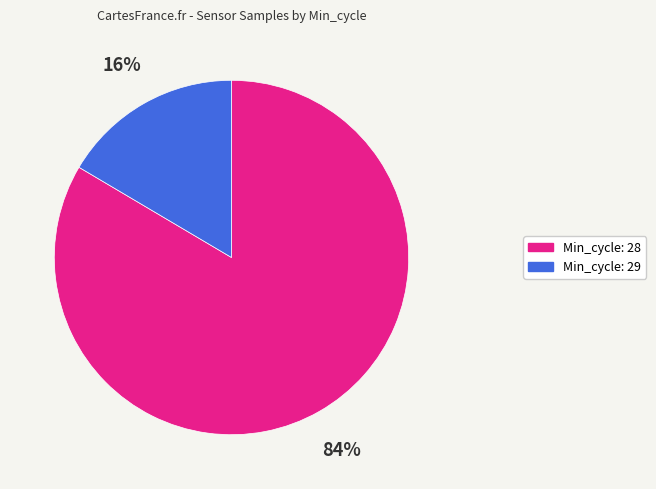

Is there any slice that represents more than half of the pie?

Yes